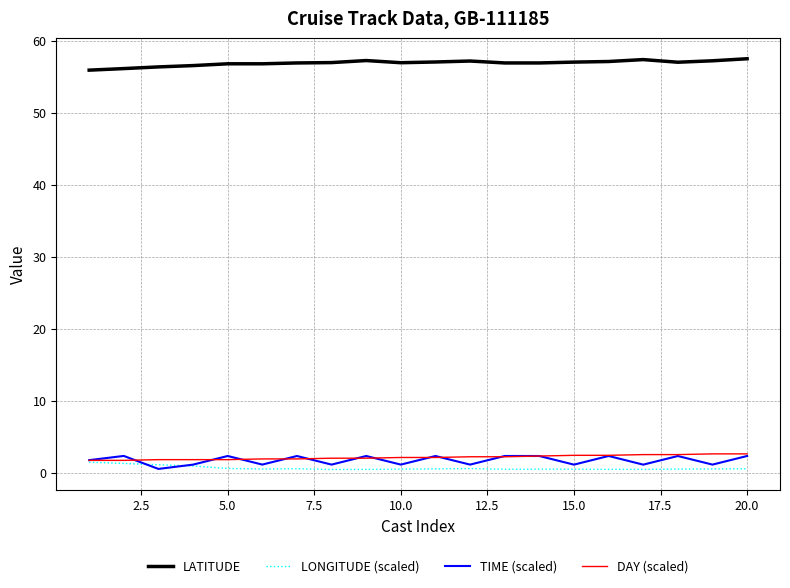

True or false: LATITUDE and DAY (scaled) cross at least once.

False